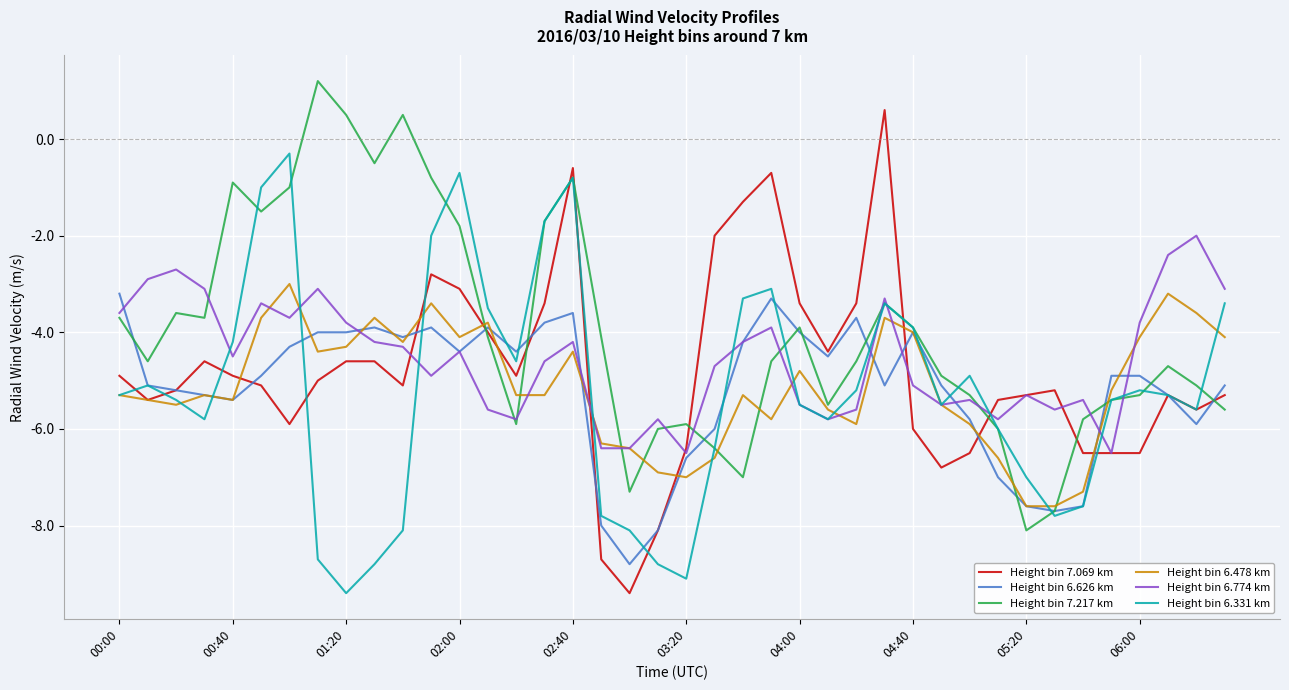

What is the highest value of the Height bin 6.626 km series?

-3.2